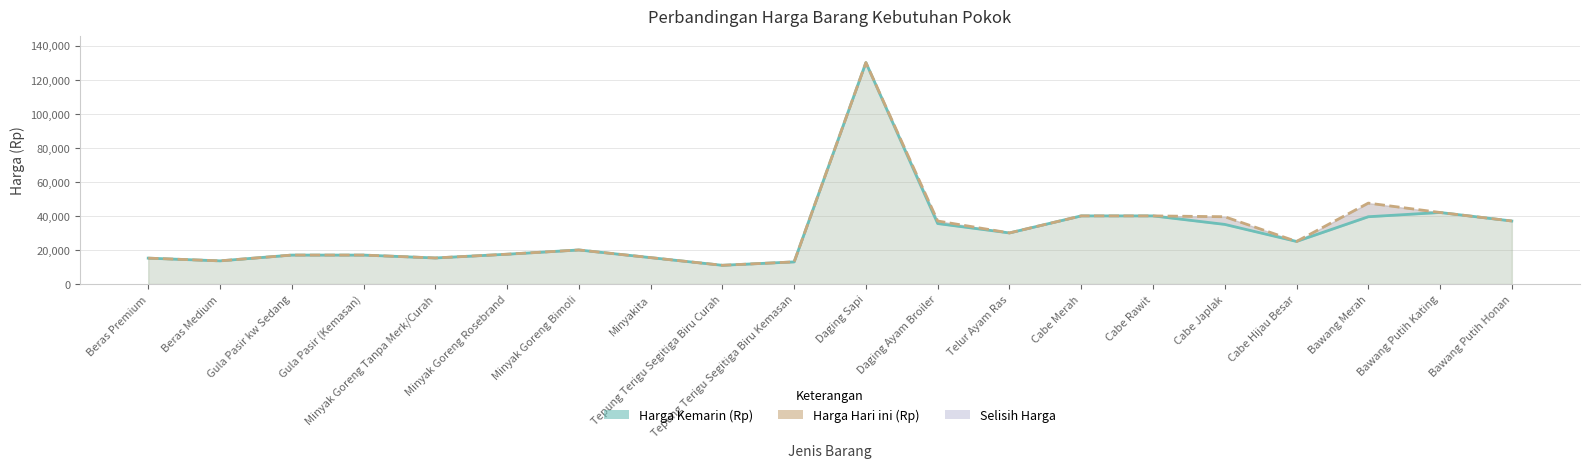

At which label does Harga Kemarin (Rp) reach its peak?

Daging Sapi